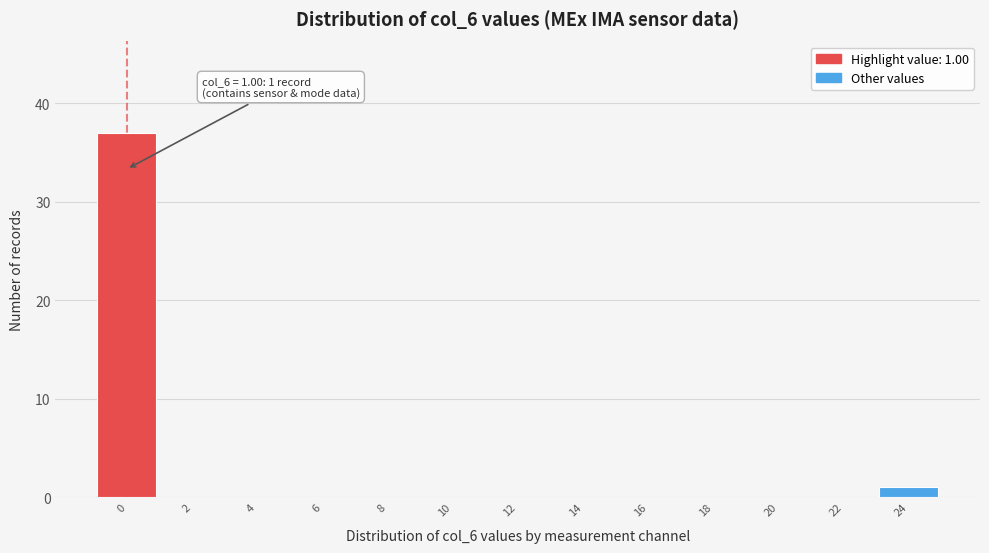

Reading left to right, extract all data points from this chart.

0=37	2=0	4=0	6=0	8=0	10=0	12=0	14=0	16=0	18=0	20=0	22=0	24=1